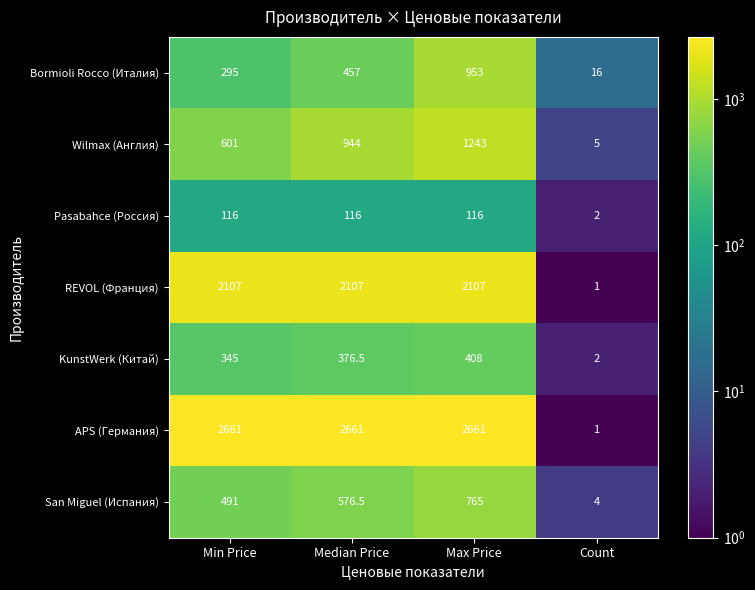

At how many categories does at least one series exceed 144?

3